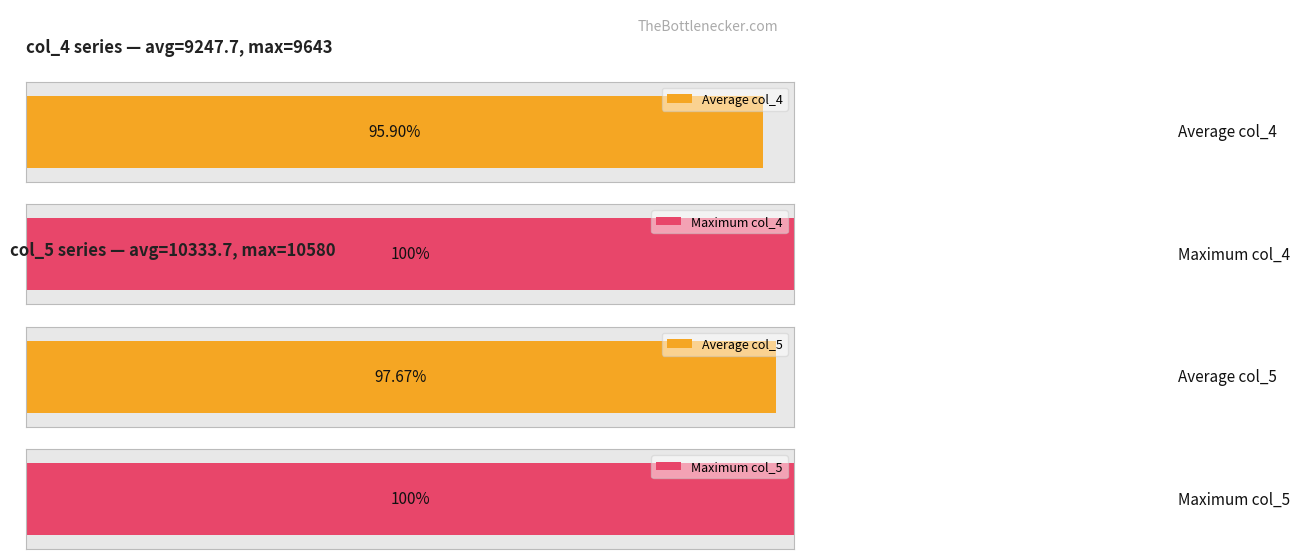

What is the difference between the maximum and second lowest values in the col_4 series?

643